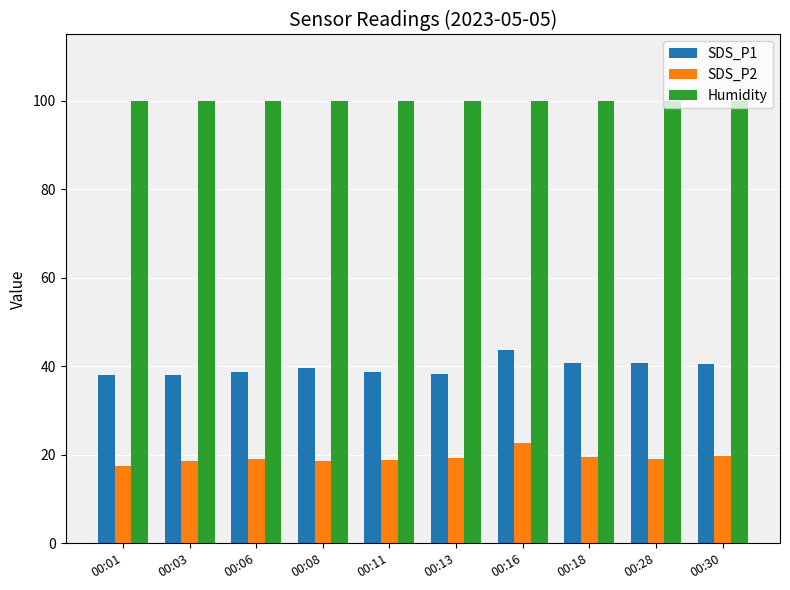

What are all the series names shown in the legend?

SDS_P1, SDS_P2, Humidity